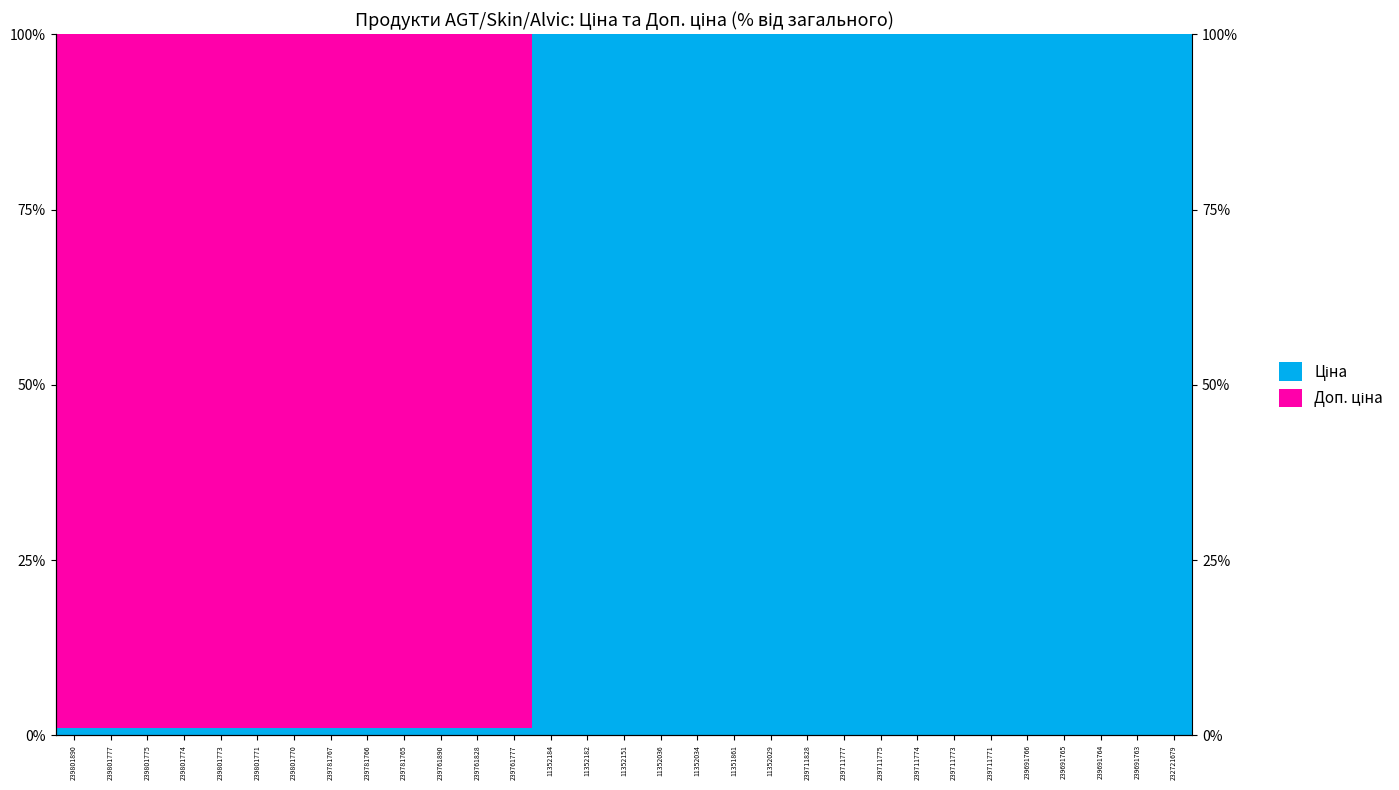

Which series has the largest range (max minus min)?

Ціна